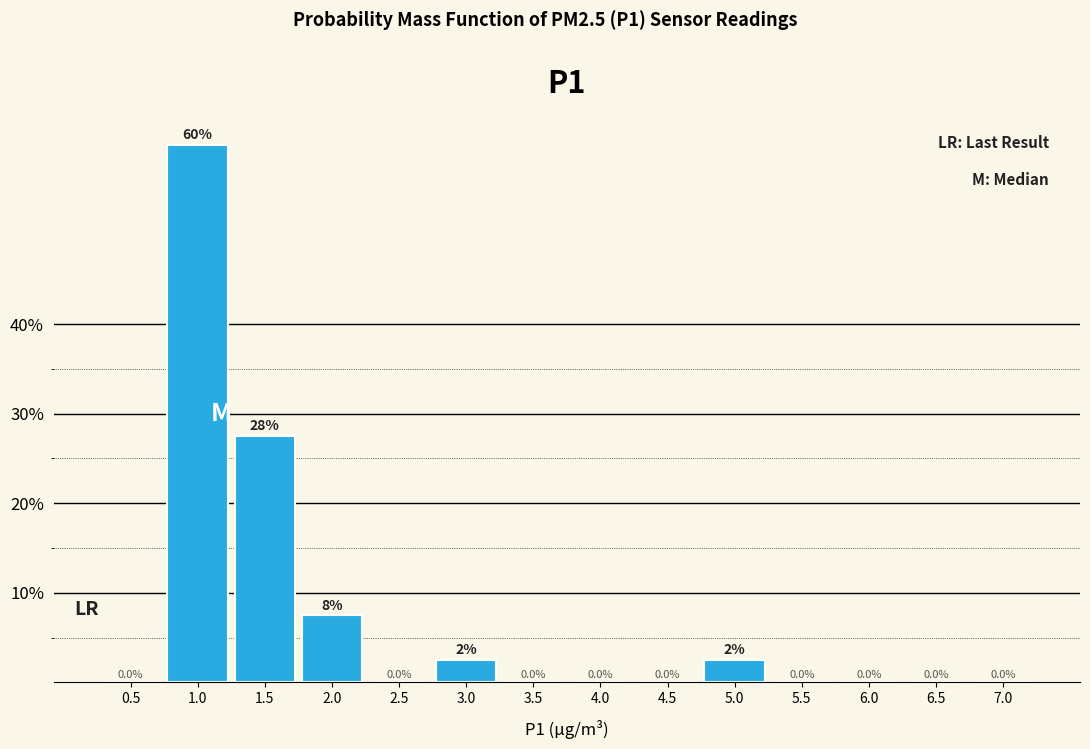

Reading left to right, what are all the values shown in this chart?

0.5=0.0	1.0=60.0	1.5=27.5	2.0=7.5	2.5=0.0	3.0=2.5	3.5=0.0	4.0=0.0	4.5=0.0	5.0=2.5	5.5=0.0	6.0=0.0	6.5=0.0	7.0=0.0